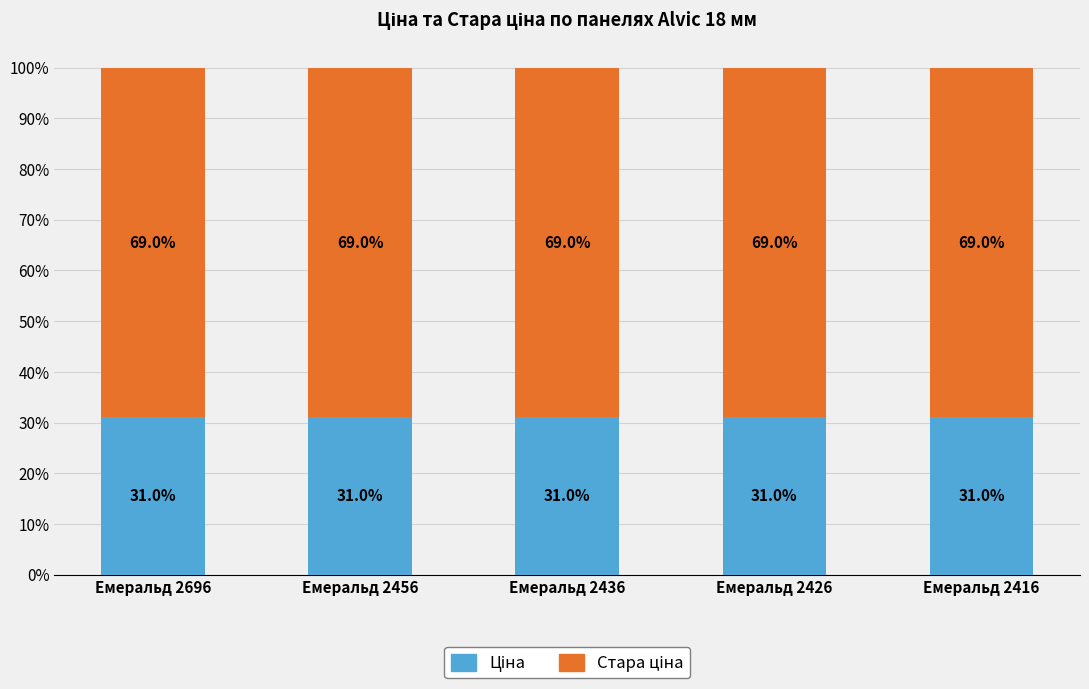

What is the total value across all series at Емеральд 2416?

100.0